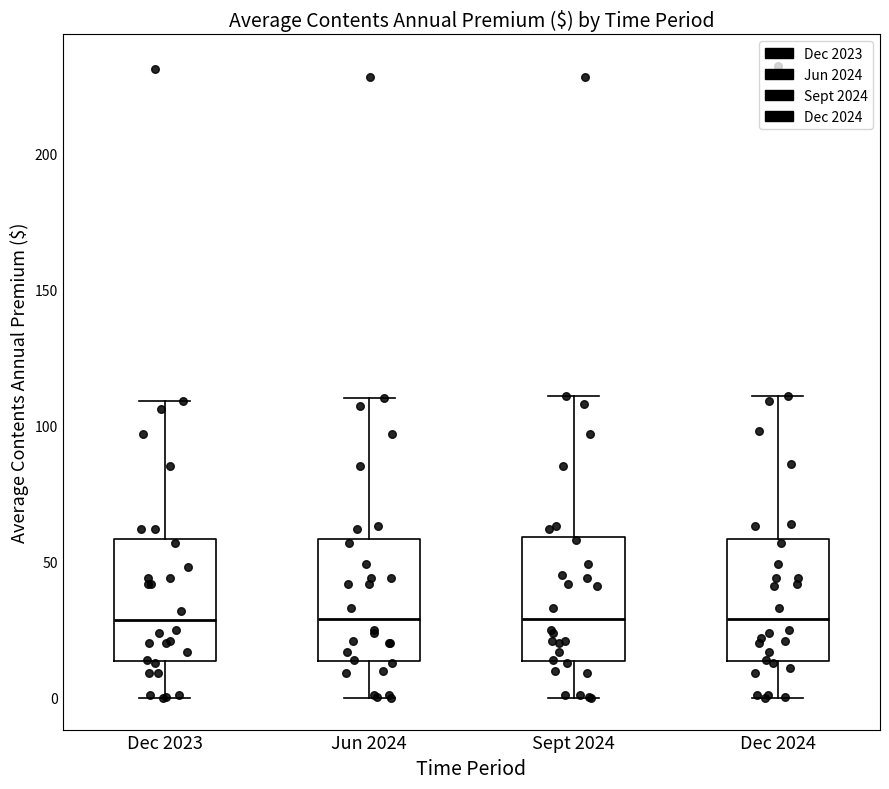

Reading left to right, transcribe this box plot: for each box, give where its median line is, the range the box spans, and where its two whiskers end, as read against the y-axis. The values are not printed on the chart, so give them approximately, as read against the axis.

Dec 2023: median 30, box 15 to 60, whiskers 0 to 110
Jun 2024: median 30, box 15 to 60, whiskers 0 to 110
Sept 2024: median 30, box 15 to 60, whiskers 0 to 110
Dec 2024: median 30, box 15 to 60, whiskers 0 to 110